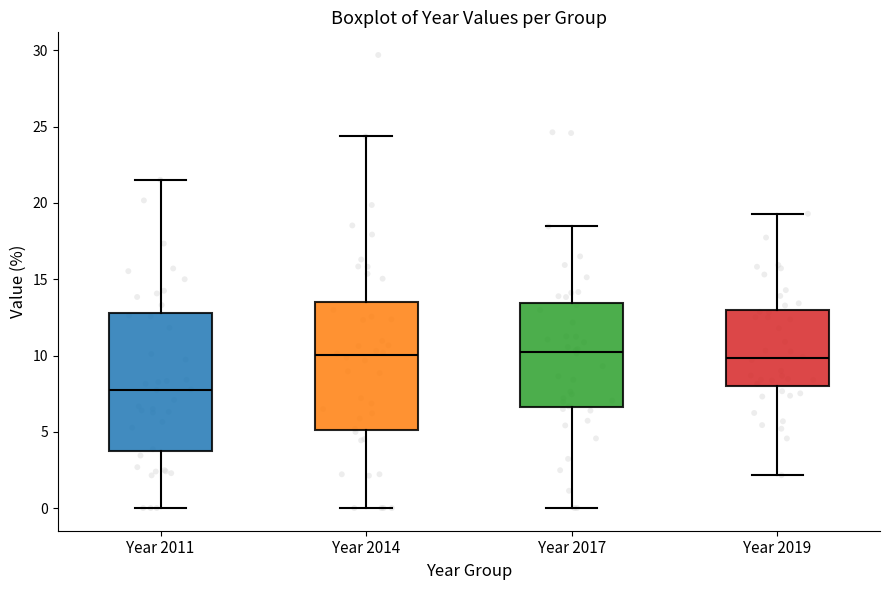

Comparing the boxes themselves (not the whiskers), which one is the tallest?

Year 2011